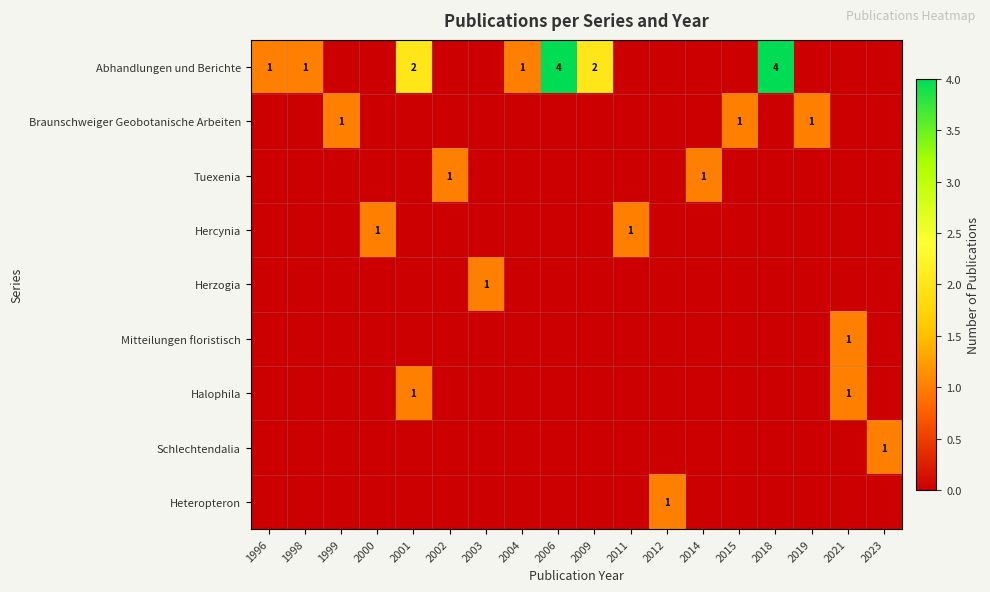

What is the difference between the second highest and minimum values in the Tuexenia series?

1